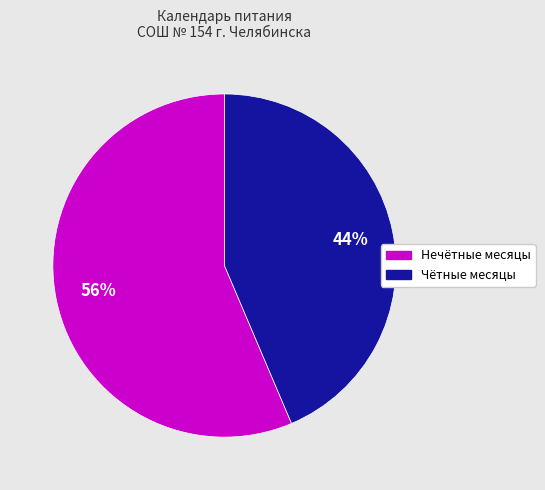

How many segments does this pie chart have?

2